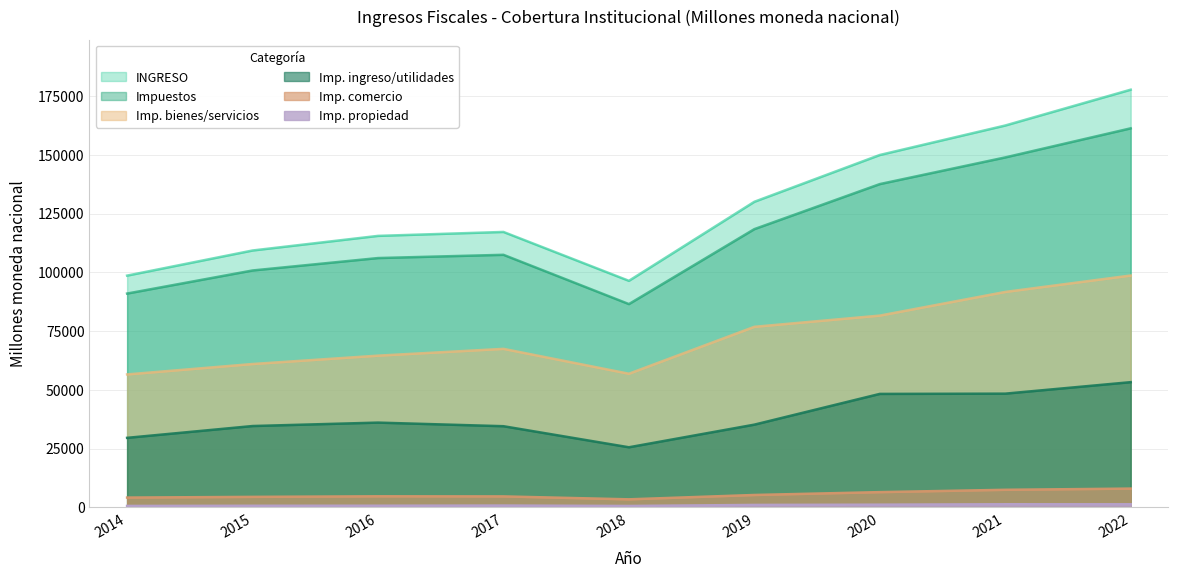

Is the value of Imp. bienes/servicios at 2015 greater than the value of Imp. comercio at 2017?

Yes